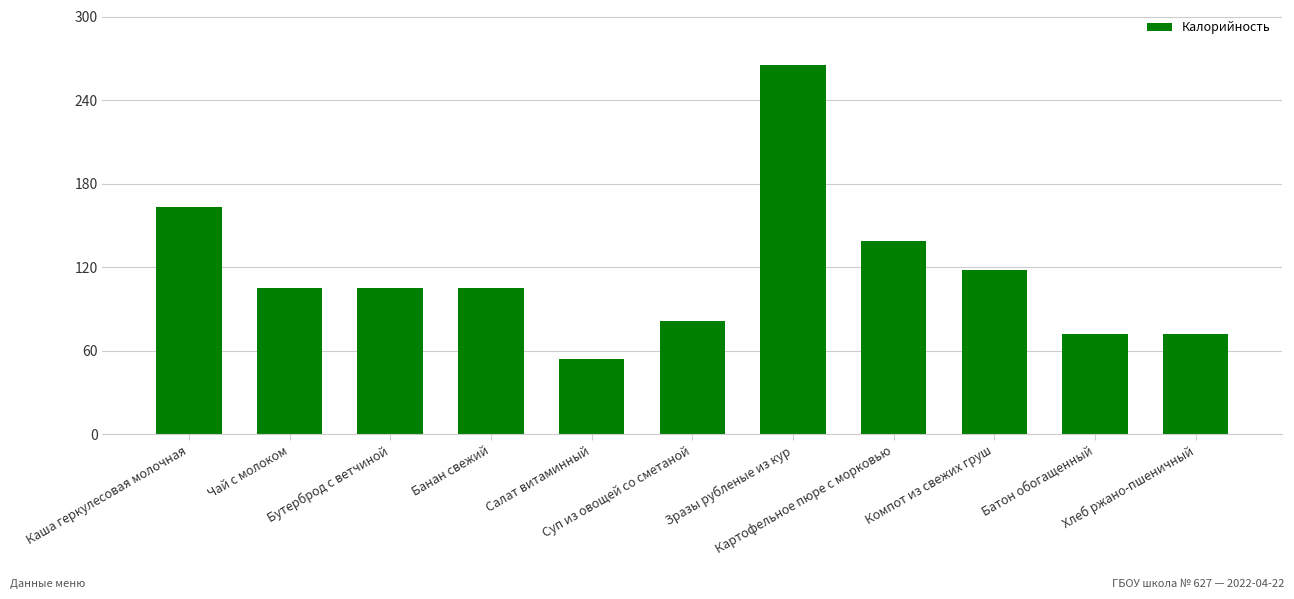

What is the change in value from Банан свежий to Суп из овощей со сметаной?

-24